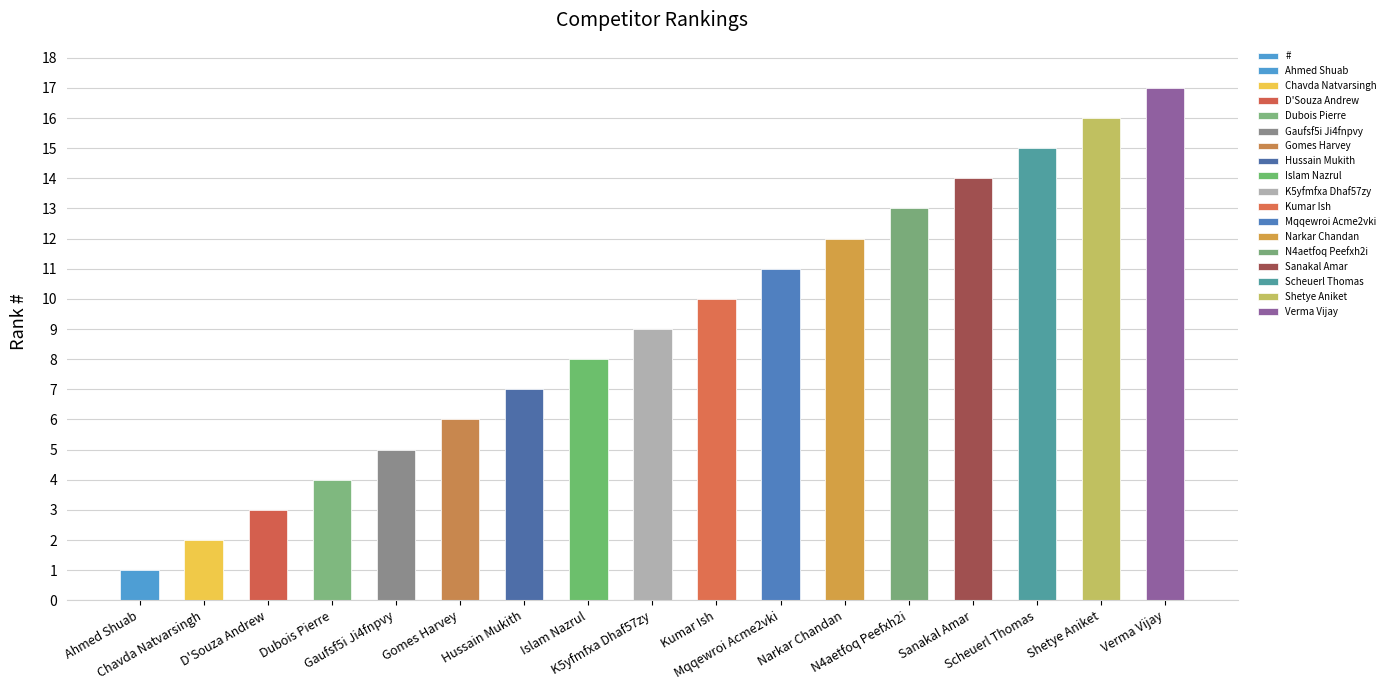

The value at Hussain Mukith is 7. True or false?

True